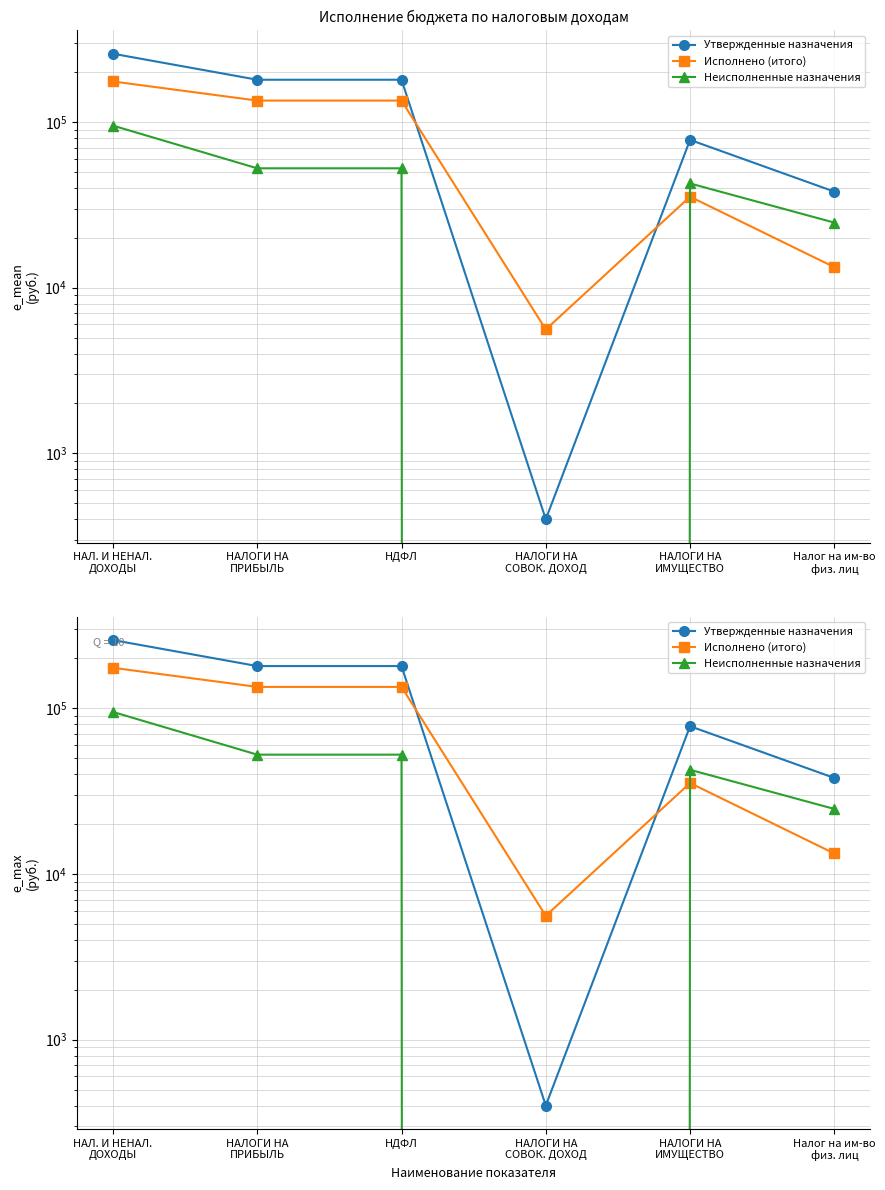

Is it true that Исполнено (итого) equals 13299.2 at Налог на им-во
физ. лиц?

True